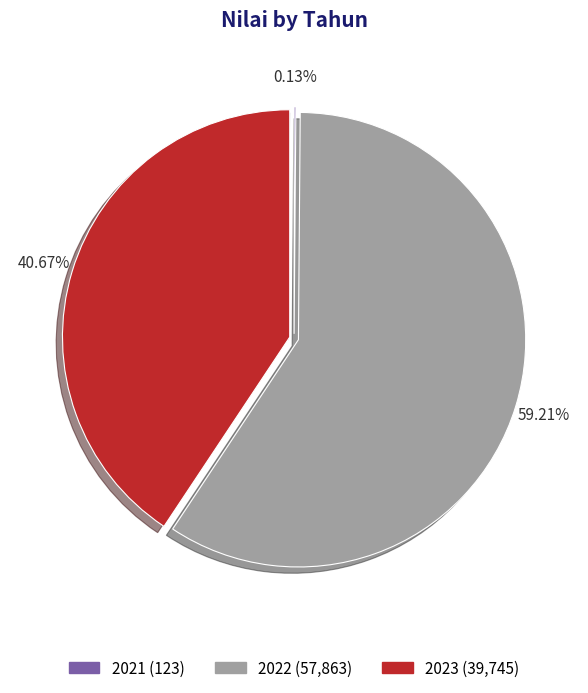

Is 2022 the majority of the pie?

Yes